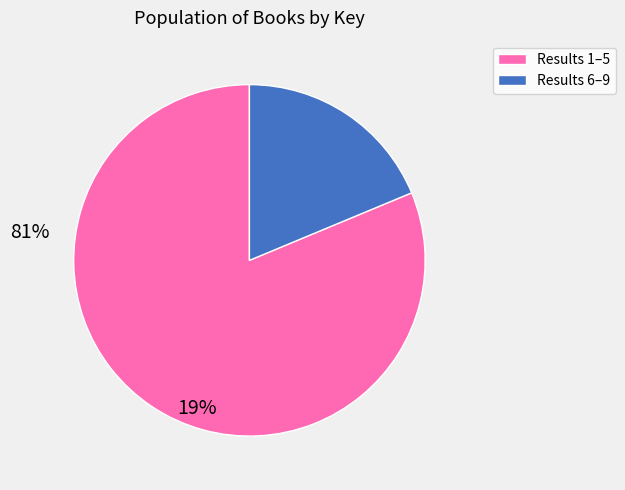

Is there any slice that represents more than half of the pie?

Yes